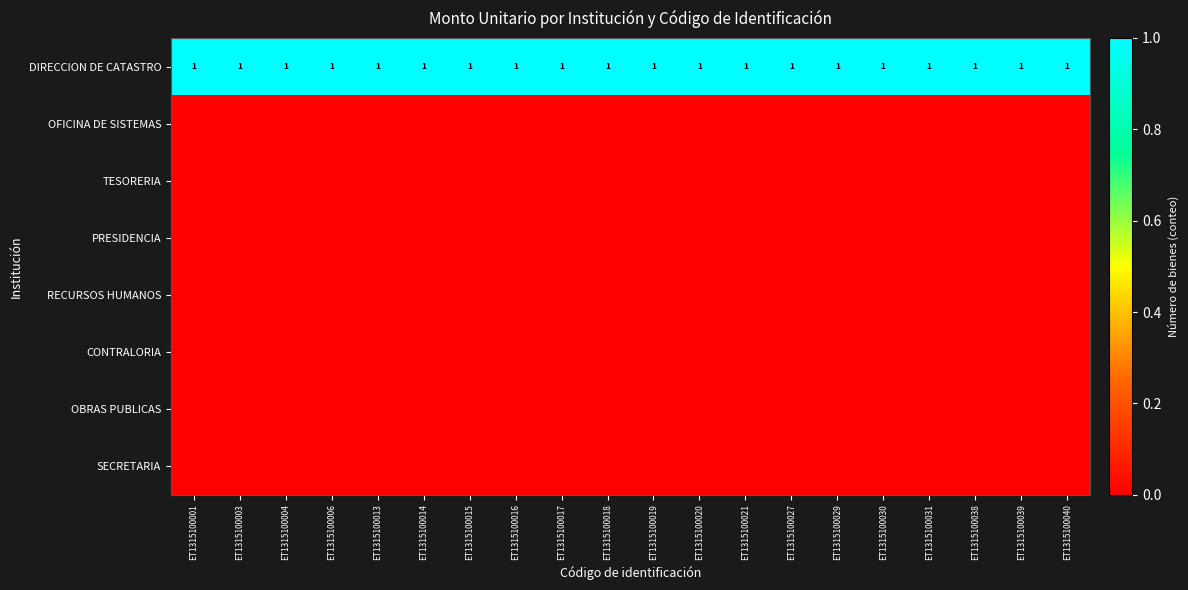

What is the spread (max minus min) of values at ET1315100013?

1